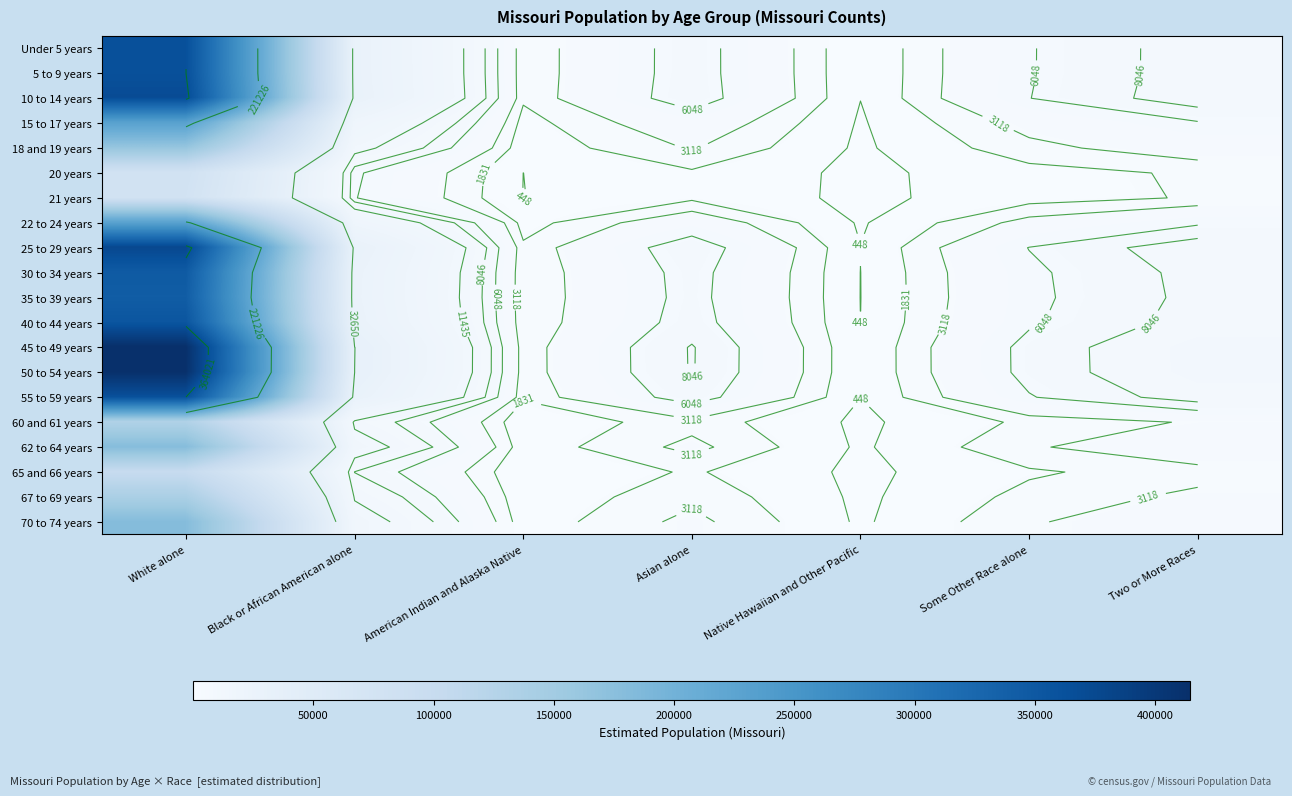

The value of 25 to 29 years at Native Hawaiian and Other Pacific is 310.9. True or false?

False